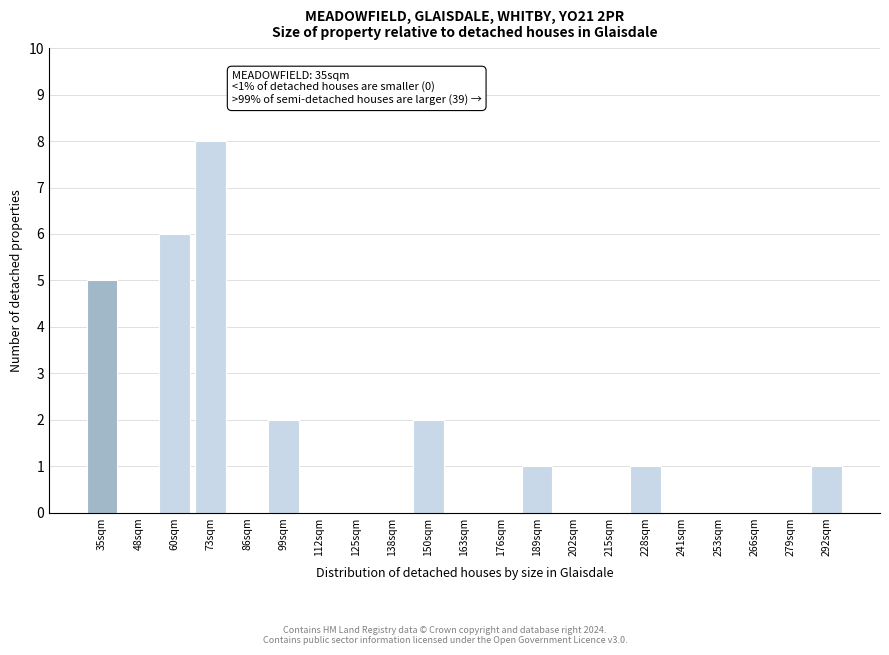

Reading right to left, list all the values displayed in this chart.

292sqm=1	279sqm=0	266sqm=0	253sqm=0	241sqm=0	228sqm=1	215sqm=0	202sqm=0	189sqm=1	176sqm=0	163sqm=0	150sqm=2	138sqm=0	125sqm=0	112sqm=0	99sqm=2	86sqm=0	73sqm=8	60sqm=6	48sqm=0	35sqm=5